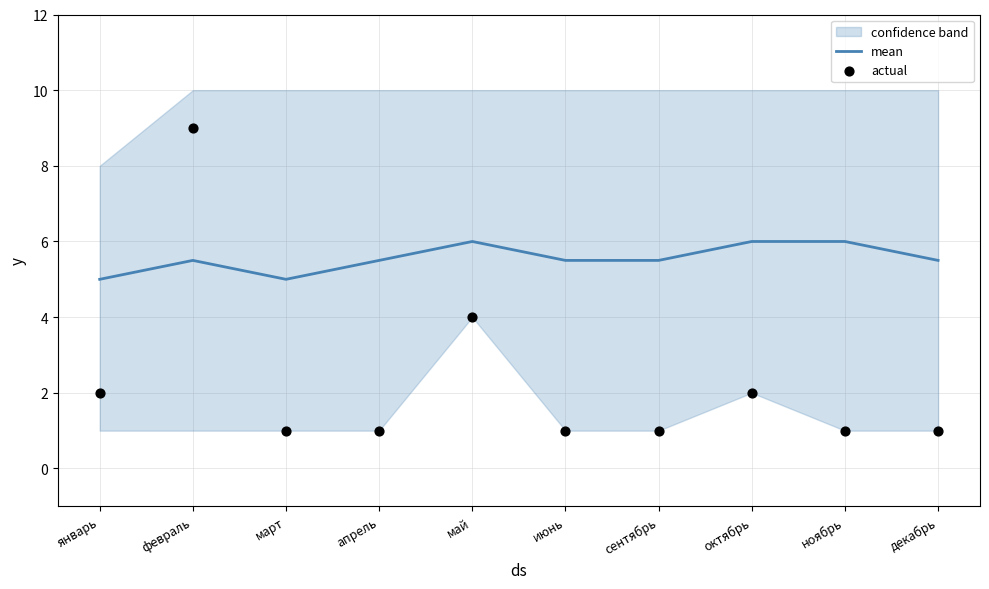

Which series has the largest total across all categories?

mean